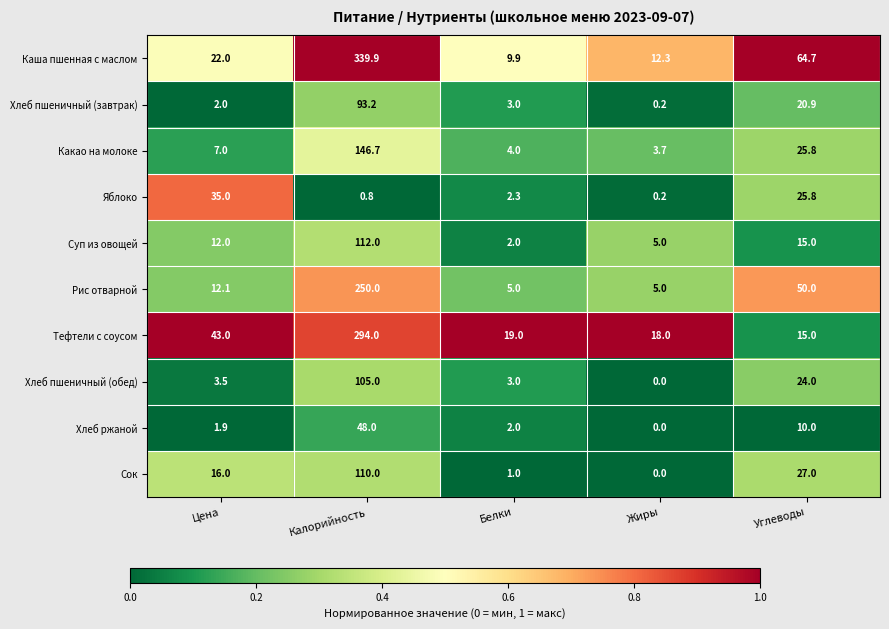

What is the difference between the highest and lowest values at Калорийность?

339.1